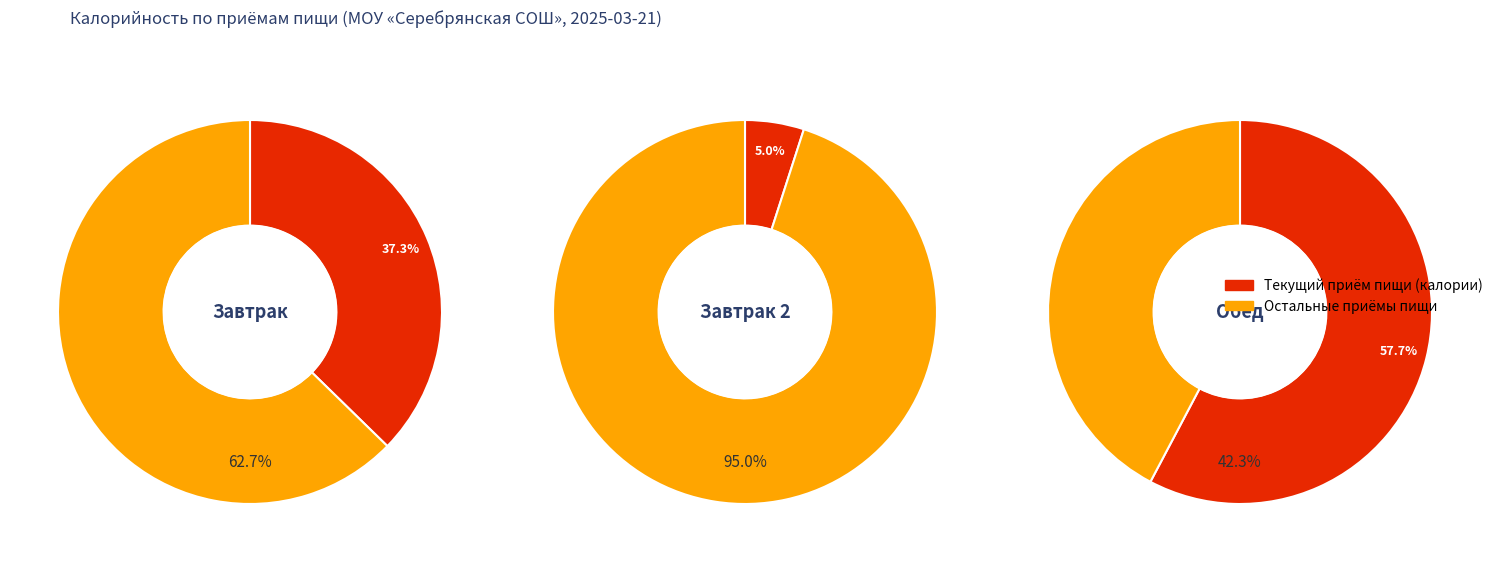

True or false: Завтрак 2 accounts for 5% of the total.

True